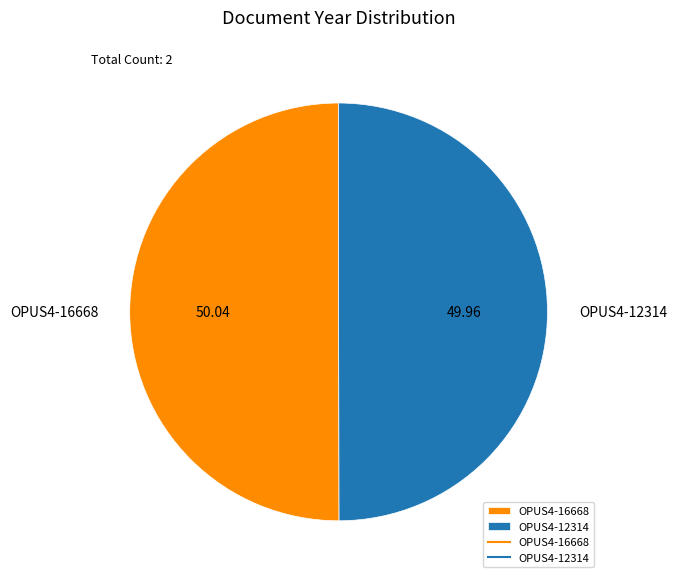

Approximately how many times larger is the value at OPUS4-12314 compared to OPUS4-16668?

1.0